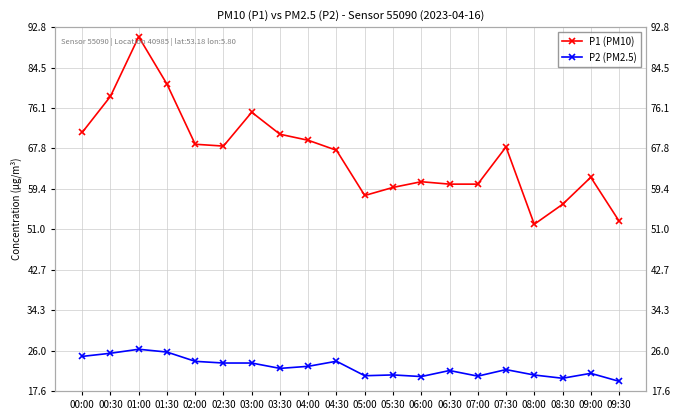

Is it true that P1 (PM10) equals 132.2 at 01:30?

False